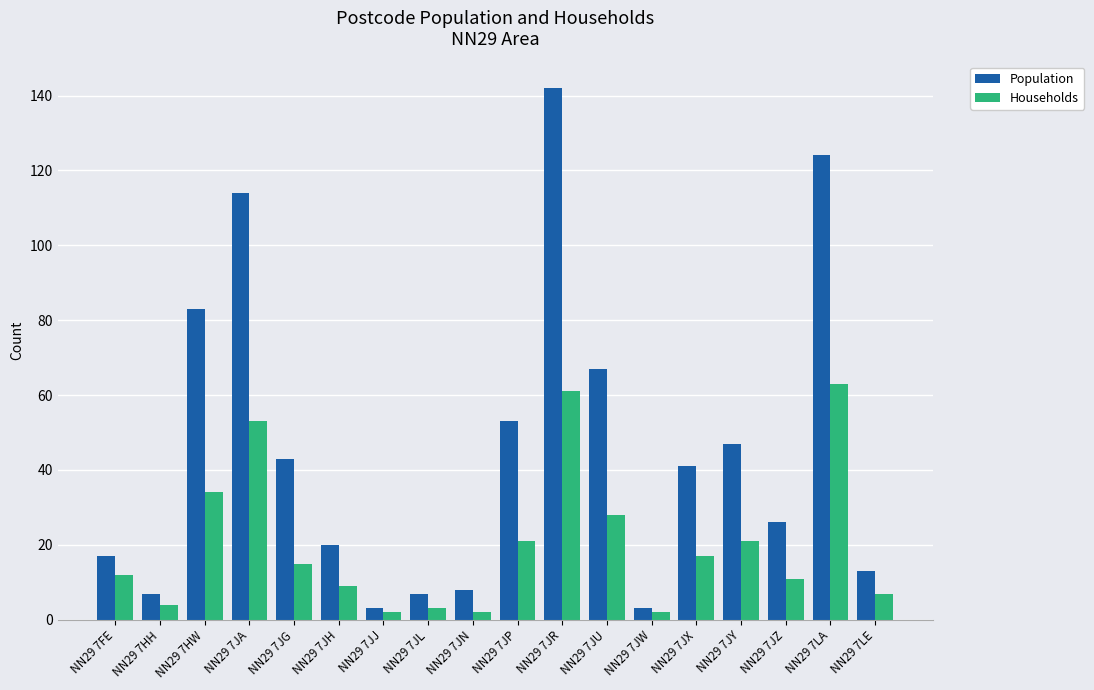

What position from the left is NN29 7JG?

5